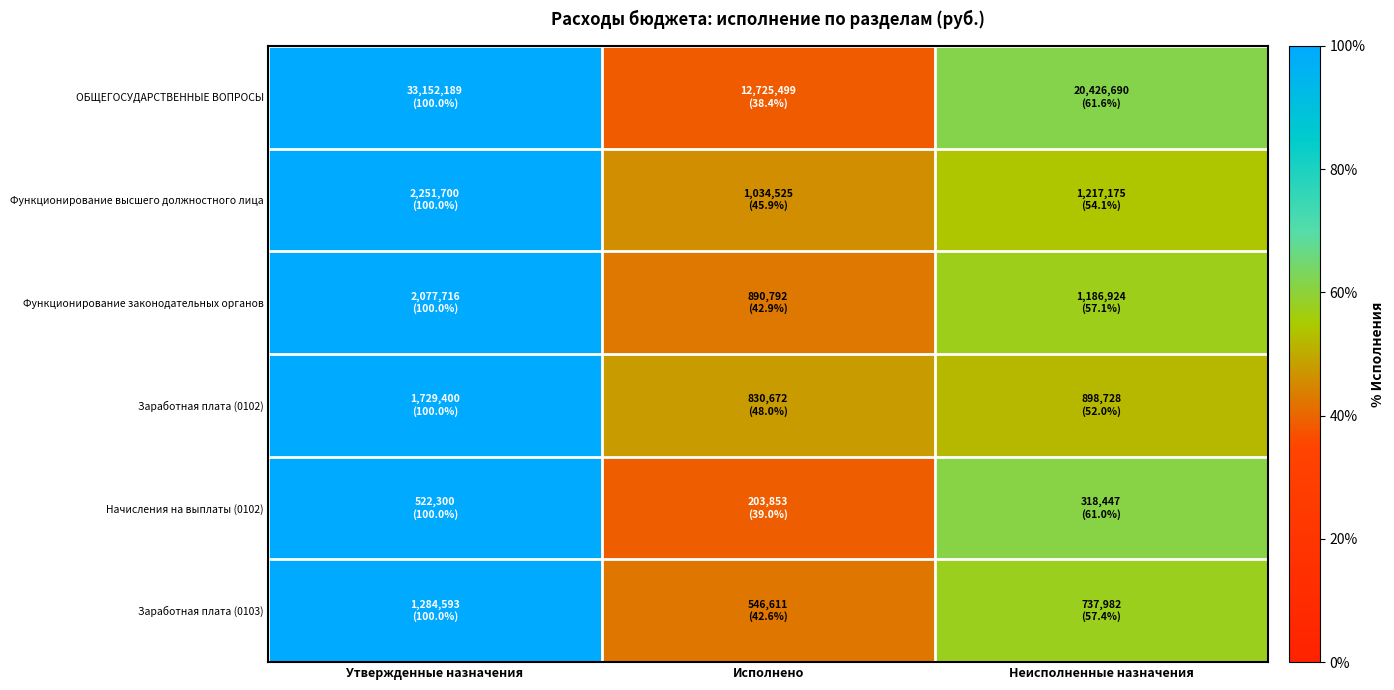

Reading left to right, extract all data points from this chart.

ОБЩЕГОСУДАРСТВЕННЫЕ ВОПРОСЫ: Утвержденные назначения=100.0	Исполнено=38.4	Неисполненные назначения=61.6
Функционирование высшего должностного лица: Утвержденные назначения=100.0	Исполнено=45.9	Неисполненные назначения=54.1
Функционирование законодательных органов: Утвержденные назначения=100.0	Исполнено=42.9	Неисполненные назначения=57.1
Заработная плата (0102): Утвержденные назначения=100.0	Исполнено=48.0	Неисполненные назначения=52.0
Начисления на выплаты (0102): Утвержденные назначения=100.0	Исполнено=39.0	Неисполненные назначения=61.0
Заработная плата (0103): Утвержденные назначения=100.0	Исполнено=42.6	Неисполненные назначения=57.4